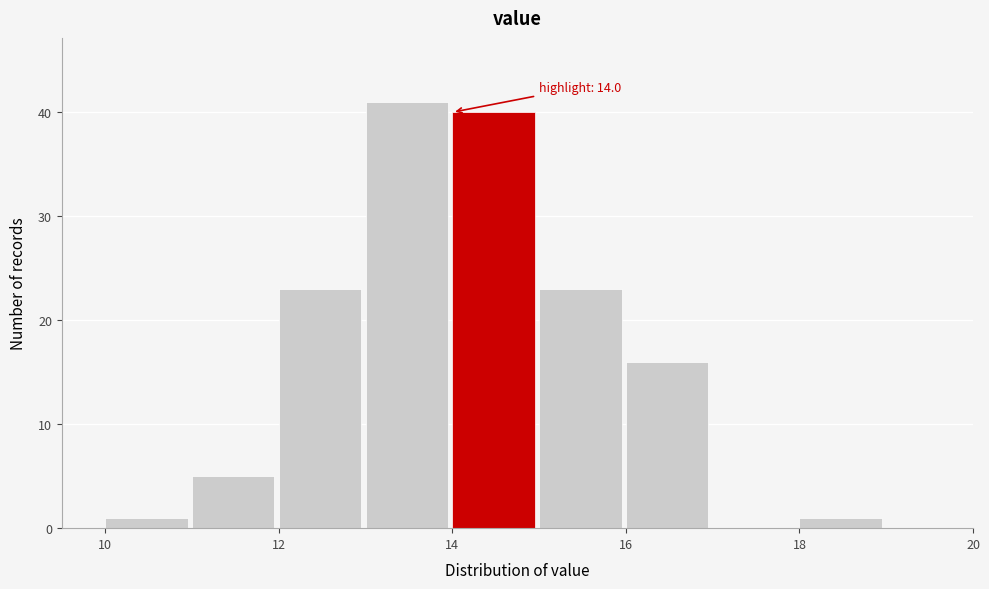

Which range on the x-axis has the tallest bar?

13 to 14